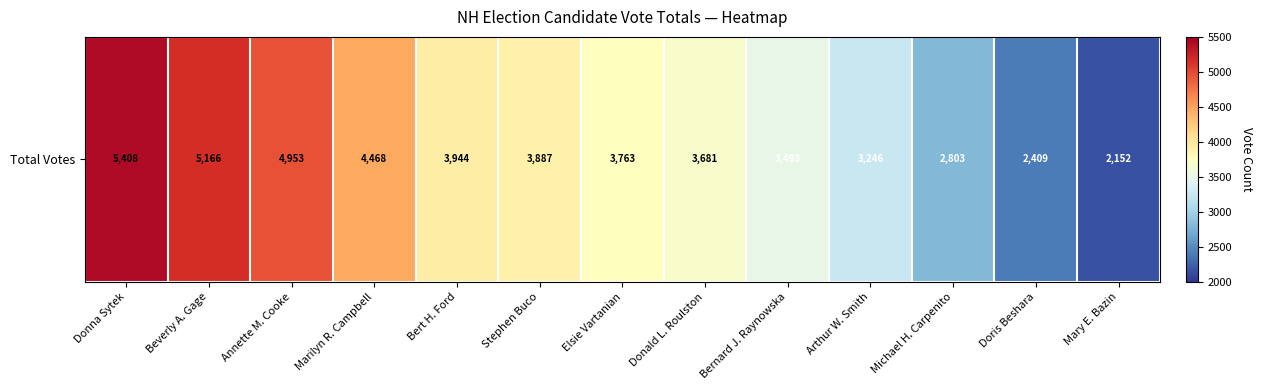

Which has a higher value, Elsie Vartanian or Bert H. Ford?

Bert H. Ford